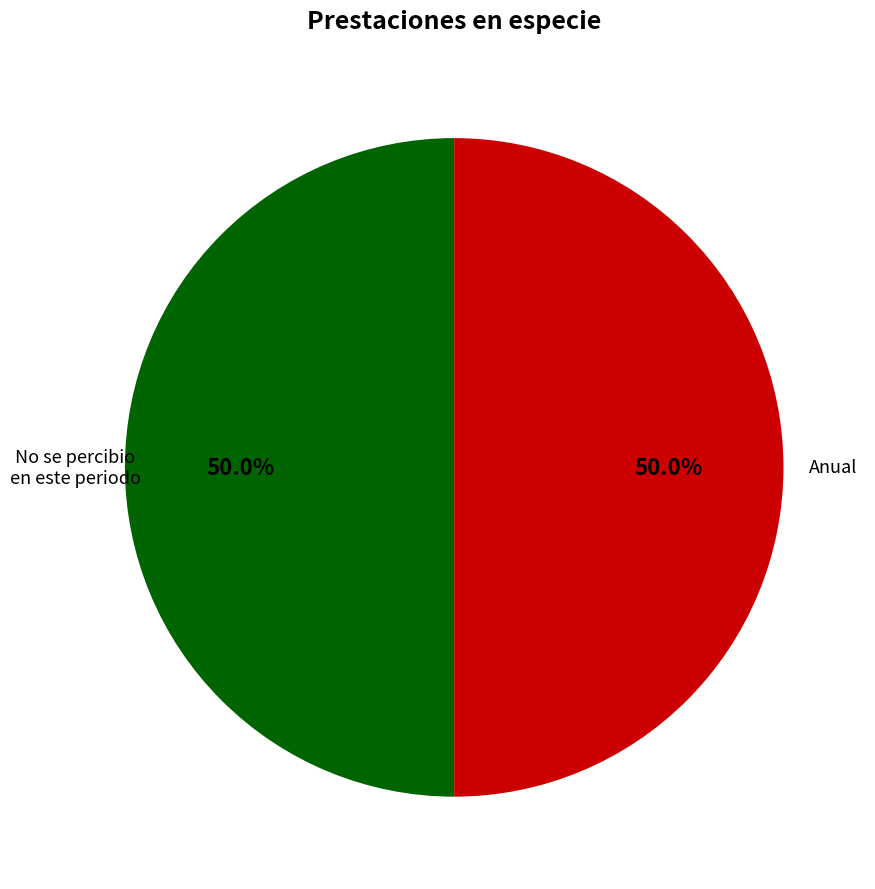

What percentage is the No se percibio en este periodo slice, to the nearest percent?

50%